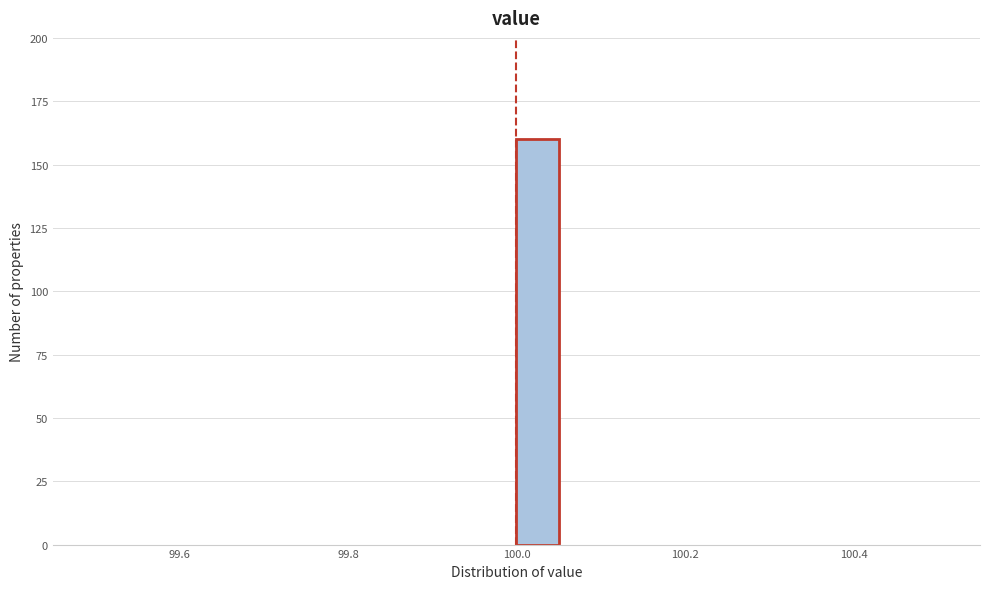

Read against the x-axis, roughly where is the centre of the tallest bar?

100.02